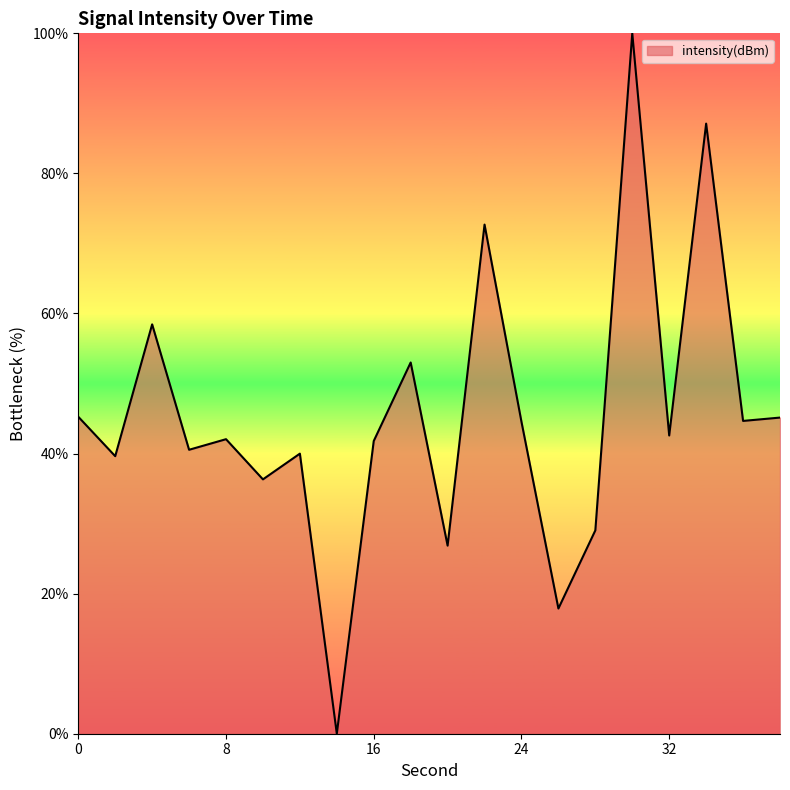

What is the maximum value shown in the chart?

100.0